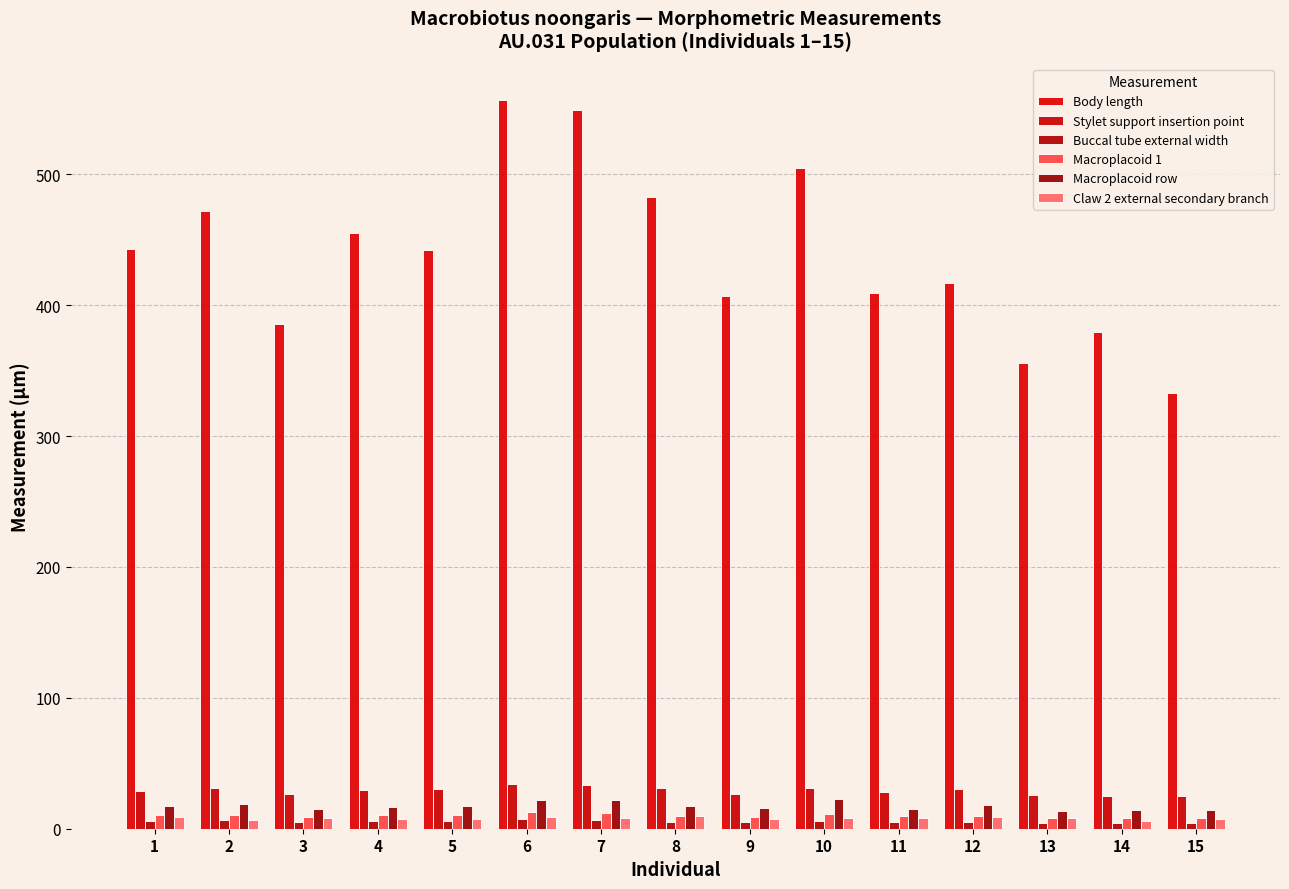

Reading right to left, transcribe all the data shown in this chart.

Body length: 15=332.6	14=379.8	13=355.8	12=417.3	11=409.4	10=504.8	9=406.8	8=482.9	7=548.9	6=556.6	5=442.3	4=454.9	3=385.4	2=471.8	1=443.0
Stylet support insertion point: 15=24.9	14=24.7	13=25.5	12=30.0	11=27.8	10=30.8	9=26.9	8=30.8	7=33.5	6=34.2	5=30.7	4=29.5	3=26.2	2=31.1	1=28.8
Buccal tube external width: 15=4.4	14=4.7	13=4.6	12=5.4	11=5.4	10=6.2	9=5.3	8=5.4	7=6.6	6=7.4	5=6.2	4=5.8	3=5.2	2=6.3	1=5.7
Macroplacoid 1: 15=8.0	14=8.2	13=8.0	12=9.6	11=9.4	10=11.5	9=9.2	8=10.1	7=11.9	6=12.7	5=10.2	4=10.2	3=8.8	2=10.8	1=10.5
Macroplacoid row: 15=14.3	14=14.2	13=13.9	12=17.8	11=14.8	10=22.7	9=16.1	8=17.4	7=21.7	6=21.8	5=17.6	4=16.5	3=15.4	2=19.0	1=17.1
Claw 2 external secondary branch: 15=7.1	14=6.1	13=8.4	12=8.7	11=8.3	10=8.0	9=7.2	8=9.9	7=8.5	6=9.0	5=7.8	4=7.4	3=8.5	2=6.5	1=9.1